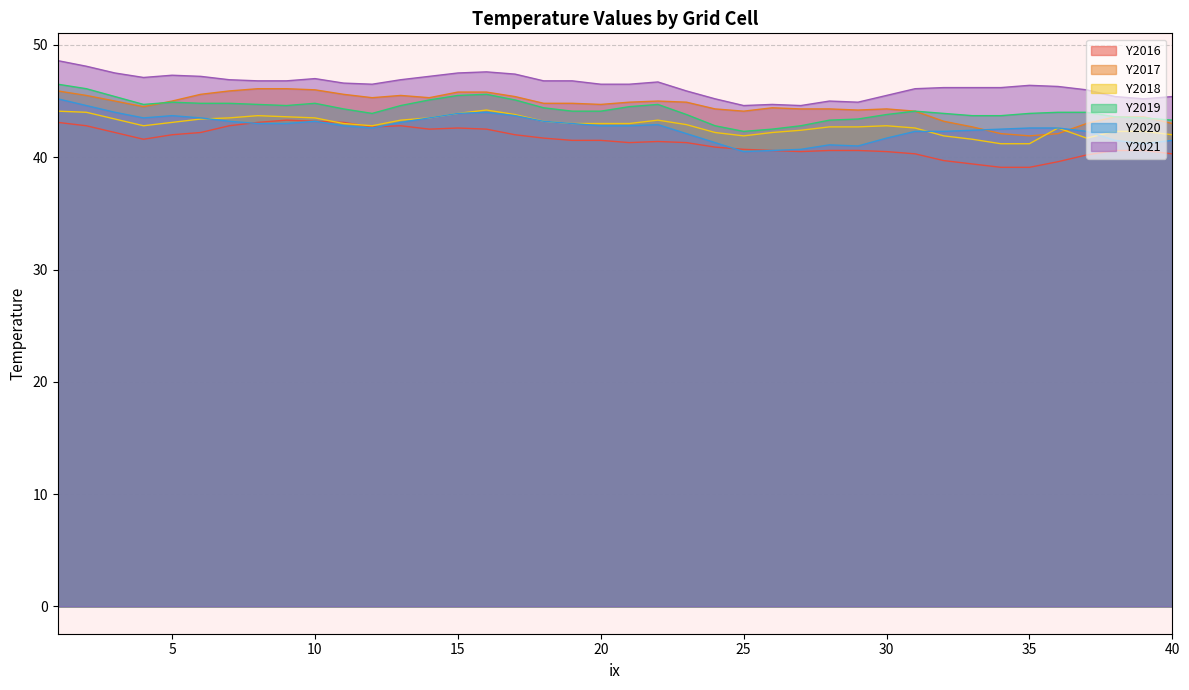

Is the value of Y2021 at 37 greater than the value of Y2017 at 37?

Yes